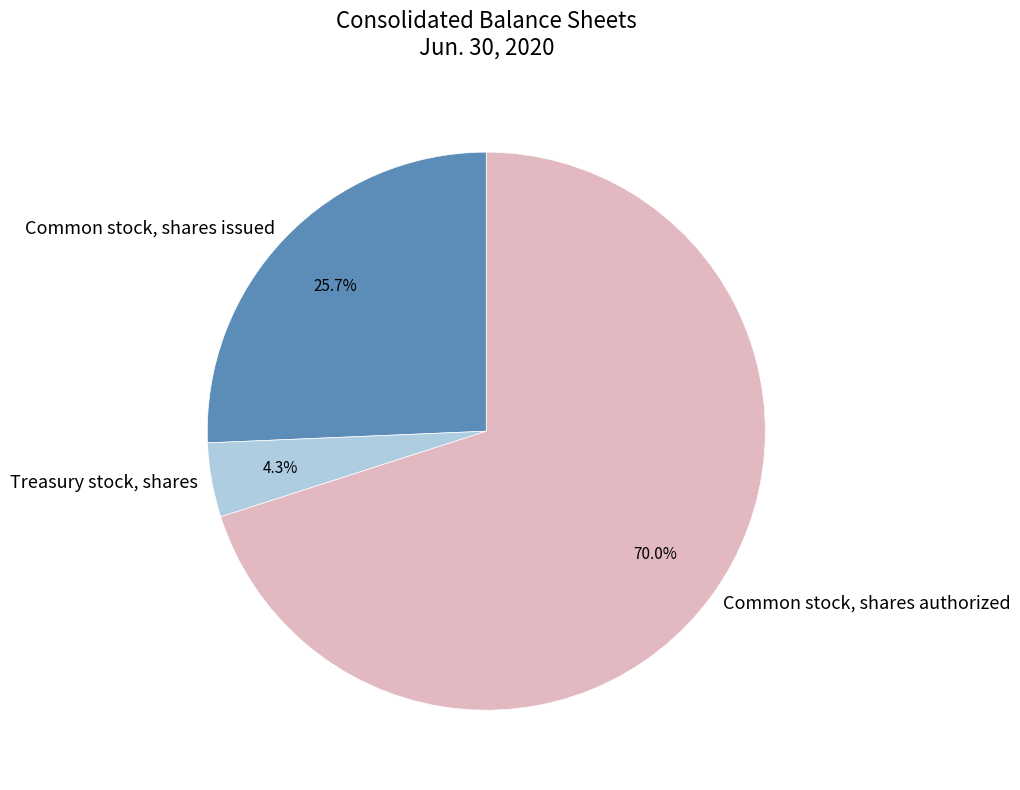

How many slices are in this pie chart?

3